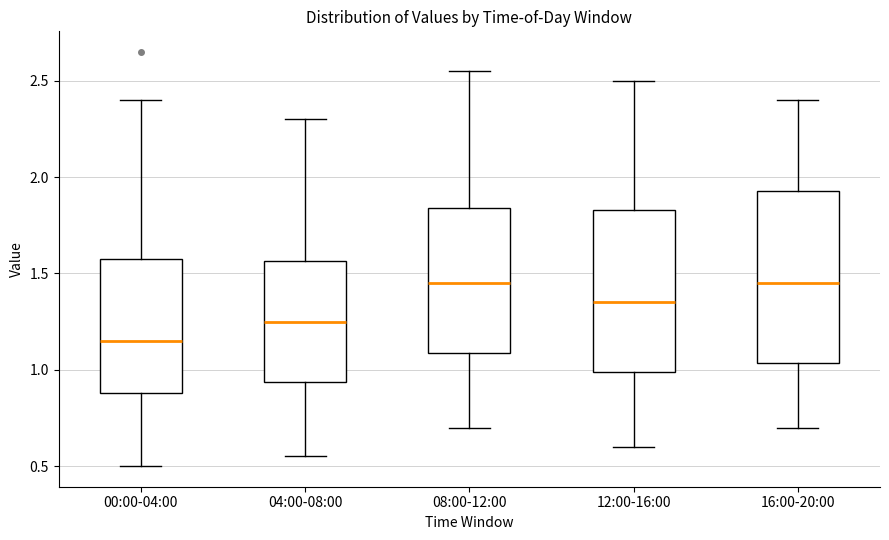

Where does the lower whisker of the box for 04:00-08:00 end on the y-axis? The values are not printed on the chart, so give them approximately, as read against the axis.

0.55